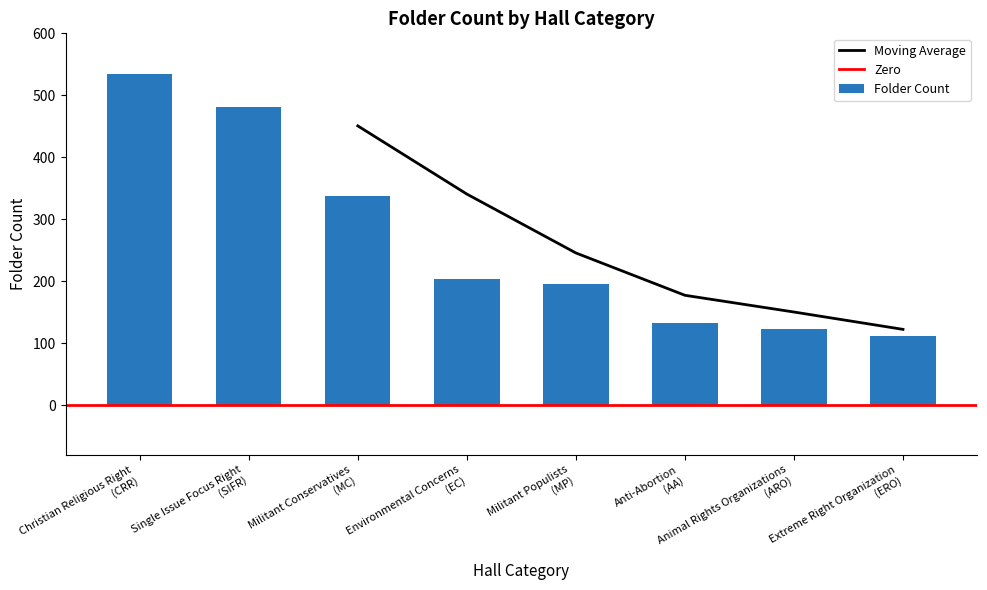

Reading left to right, what are all the values shown in this chart?

Christian Religious Right (CRR)=534	Single Issue Focus Right (SIFR)=481	Militant Conservatives (MC)=337	Environmental Concerns (EC)=204	Militant Populists (MP)=196	Anti-Abortion (AA)=132	Animal Rights Organizations (ARO)=123	Extreme Right Organization (ERO)=112